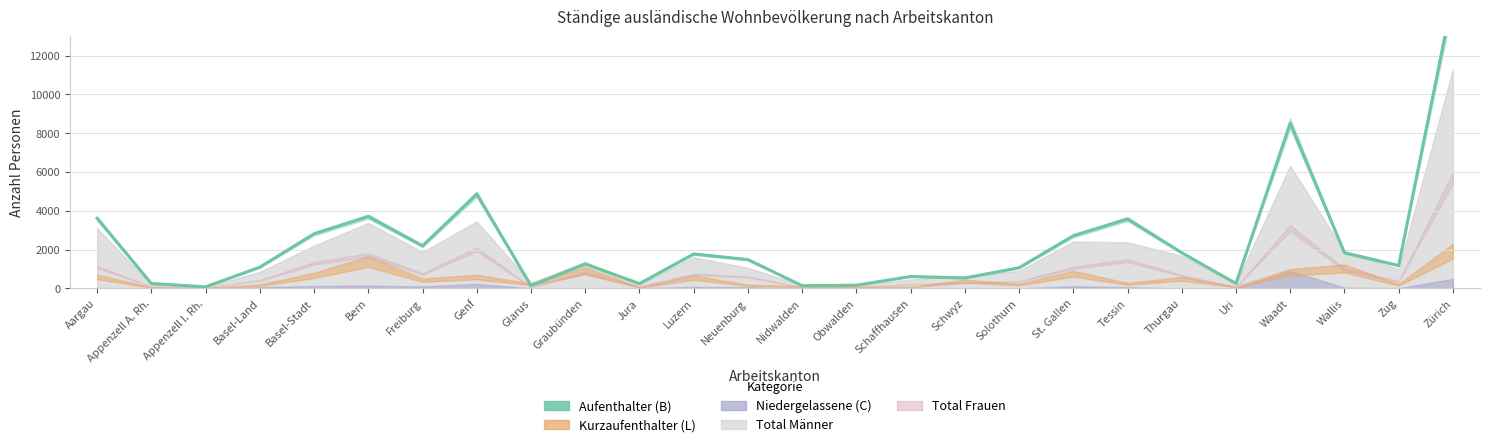

Reading left to right, list all the values displayed in this chart.

Aargau=3609	Appenzell A. Rh.=250	Appenzell I. Rh.=81	Basel-Land=1094	Basel-Stadt=2812	Bern=3703	Freiburg=2192	Genf=4857	Glarus=142	Graubünden=1258	Jura=245	Luzern=1774	Neuenburg=1484	Nidwalden=139	Obwalden=163	Schaffhausen=613	Schwyz=536	Solothurn=1064	St. Gallen=2711	Tessin=3574	Thurgau=1839	Uri=253	Waadt=8509	Wallis=1841	Zug=1176	Zürich=15018